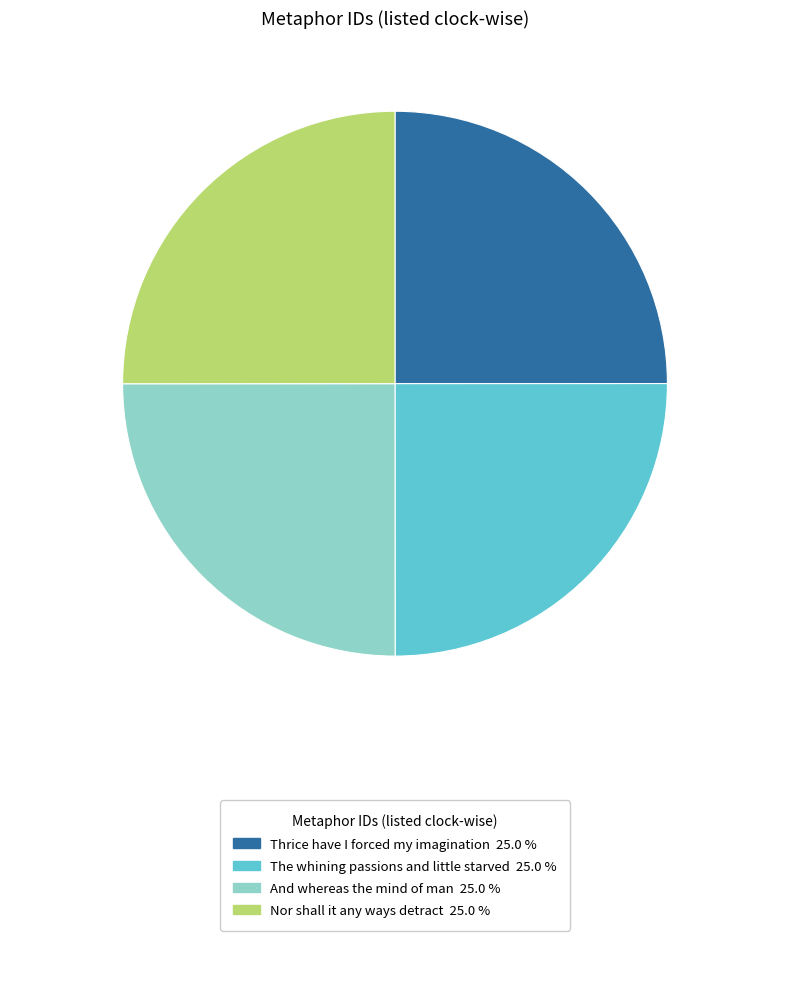

Does any single category account for the majority?

No